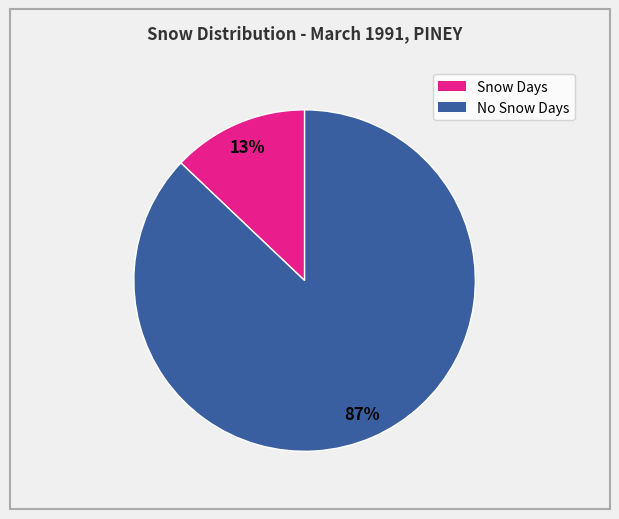

Is there any slice that represents more than half of the pie?

Yes